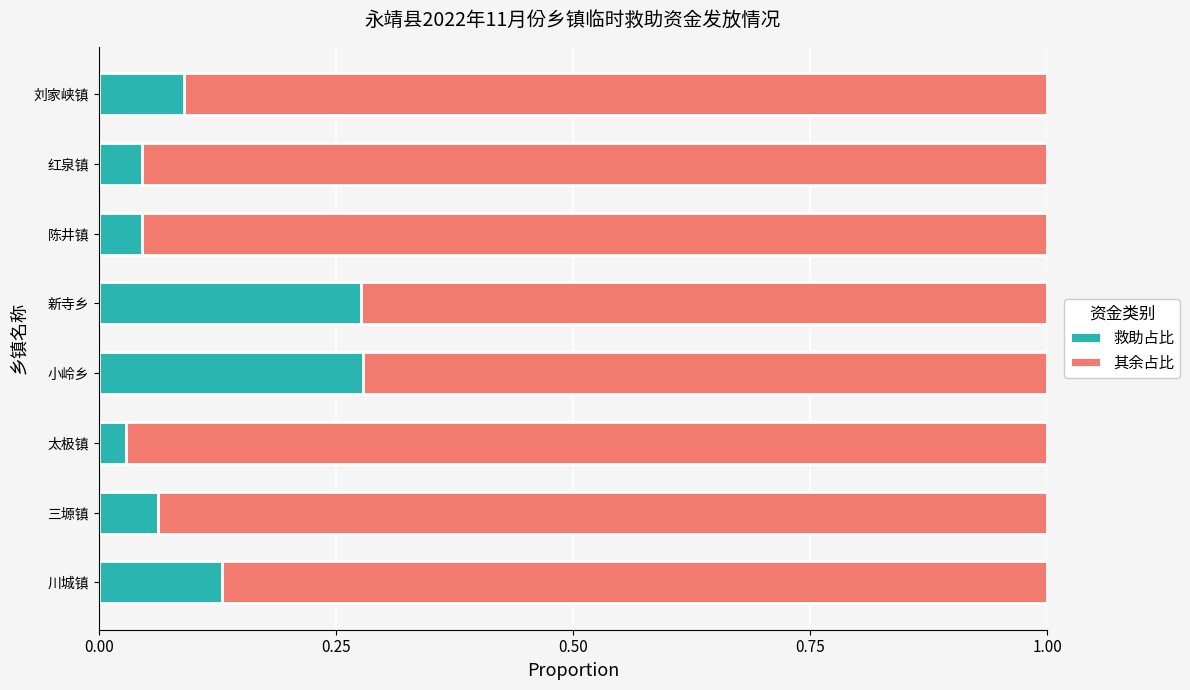

The 救助占比 series shows 0.4 at 新寺乡. True or false?

False